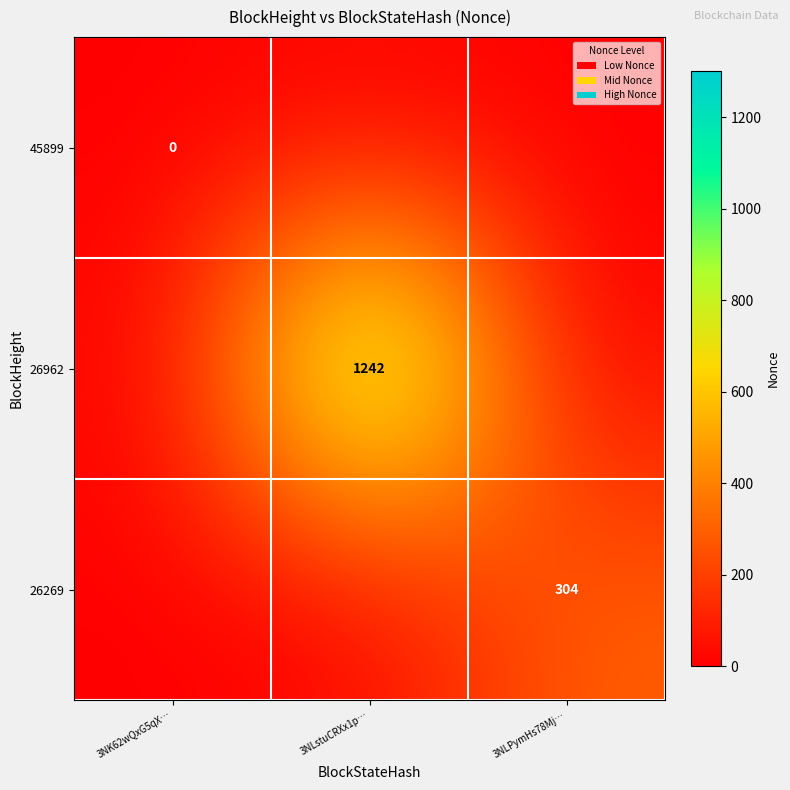

Which series has the widest spread of values?

26962